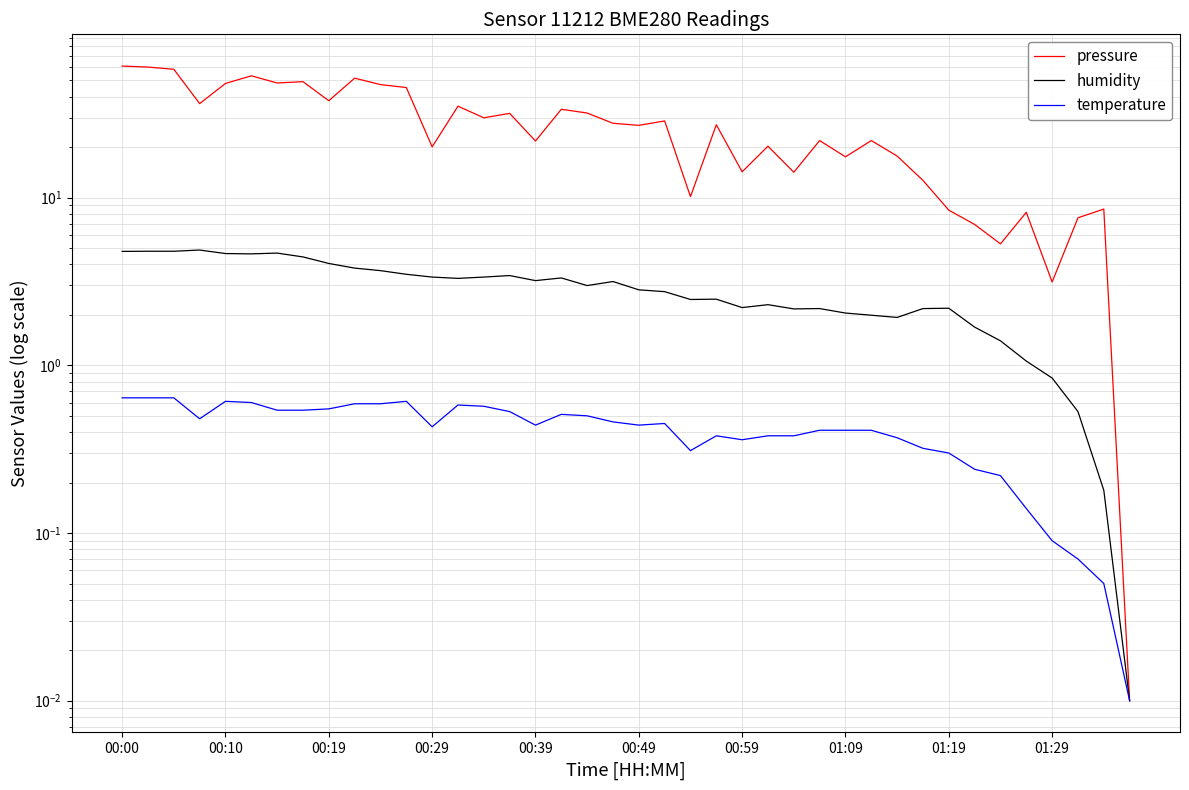

True or false: temperature and pressure intersect in this chart.

False